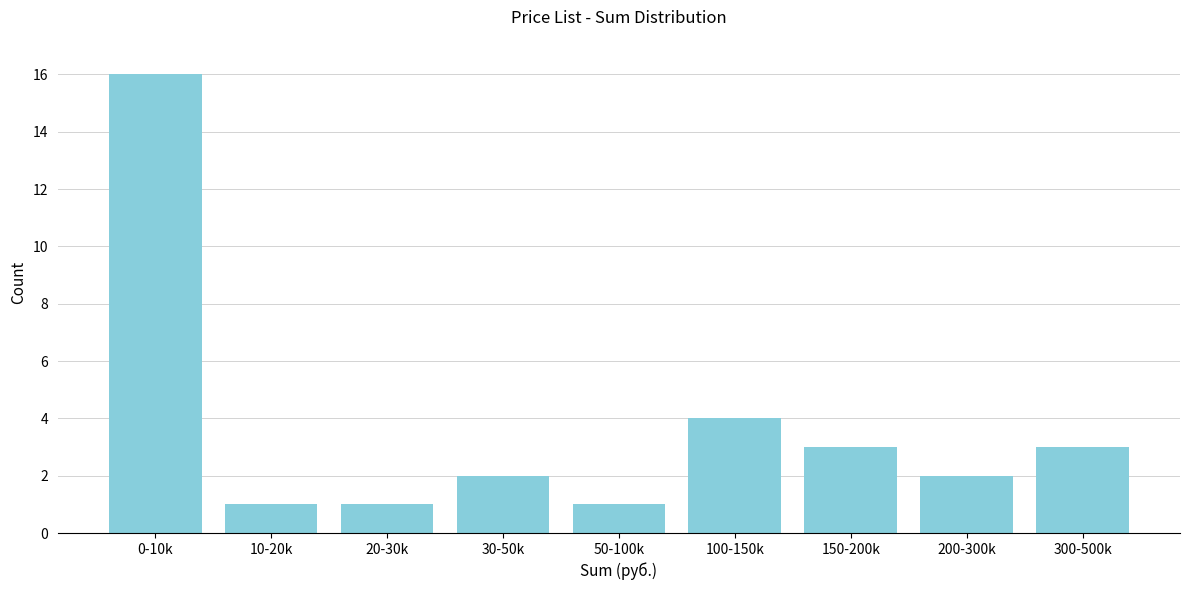

Reading left to right, transcribe all the data shown in this chart.

16	1	1	2	1	4	3	2	3